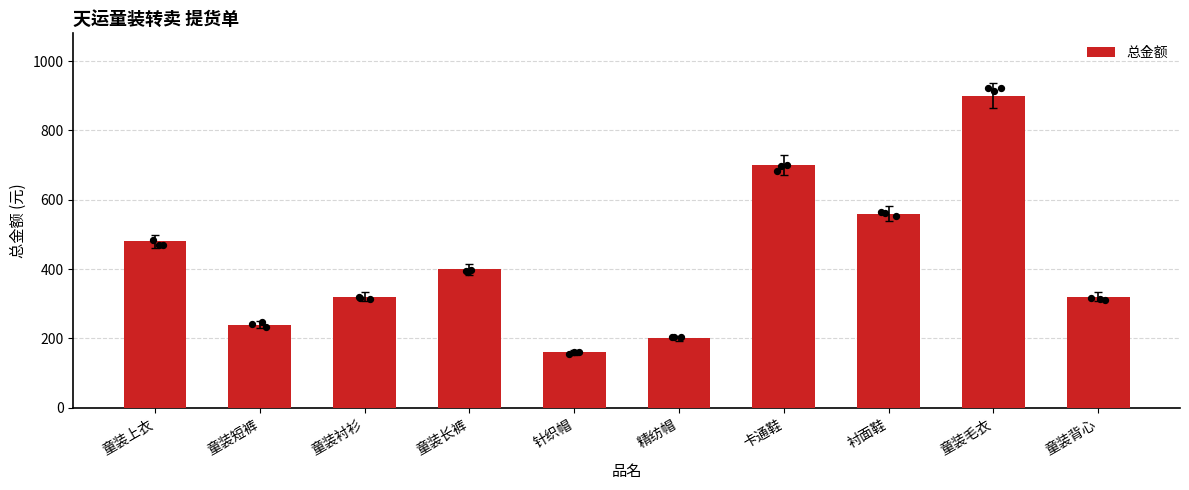

Approximately how many times larger is the value at 童装毛衣 compared to 卡通鞋?

1.3